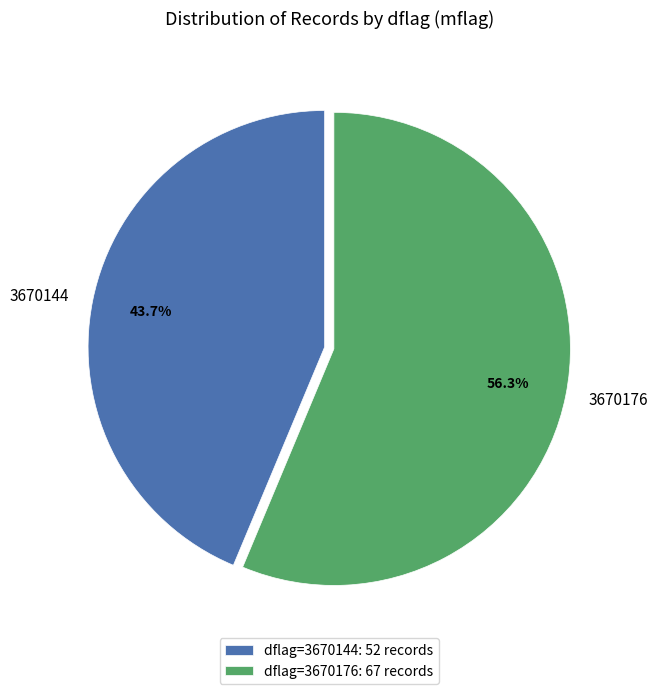

How many segments does this pie chart have?

2